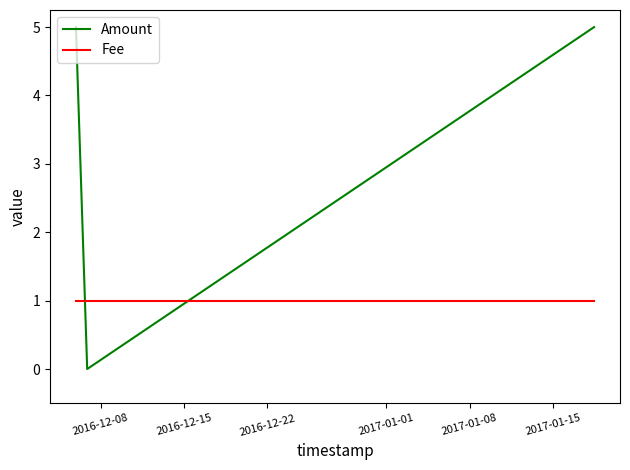

At how many categories does at least one series exceed 2?

2